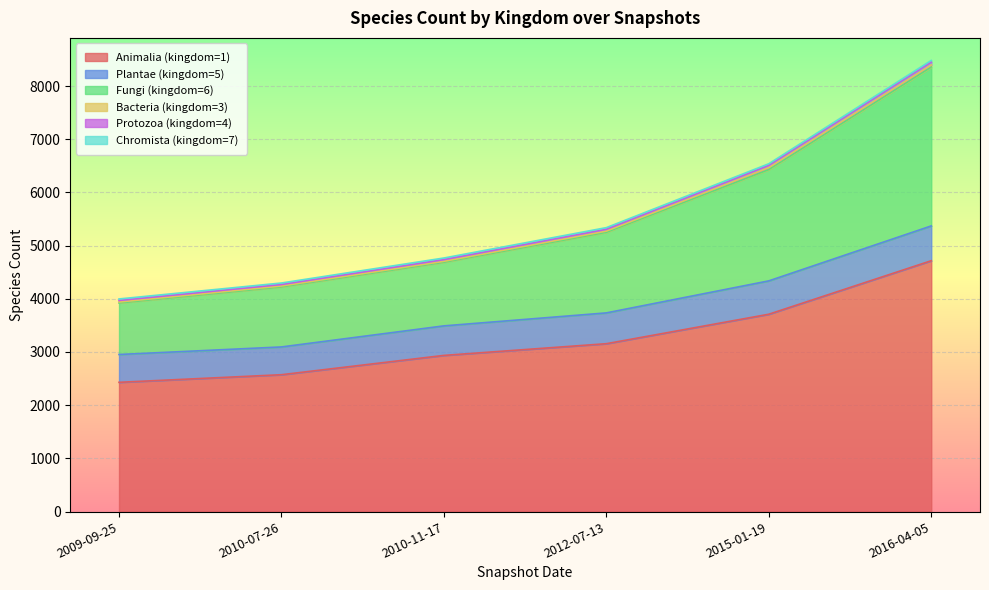

What is the label of the 4th point from the right?

2010-11-17